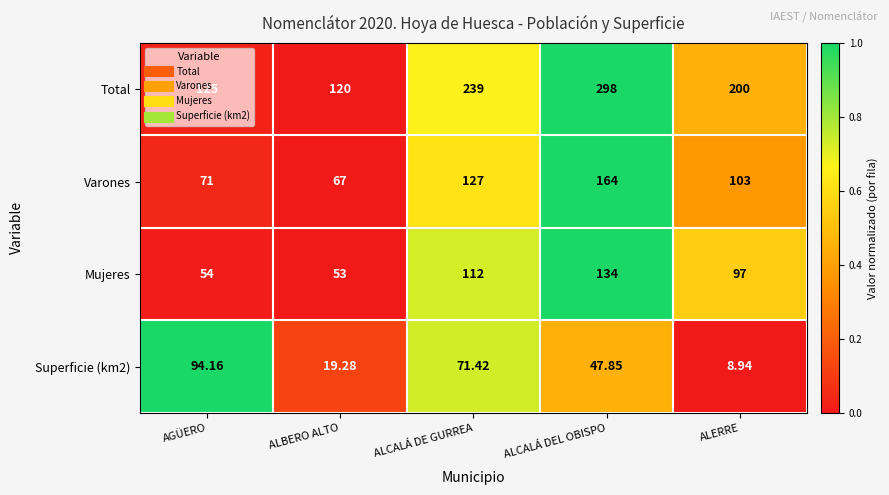

How many values in the Mujeres series are below 97?

2